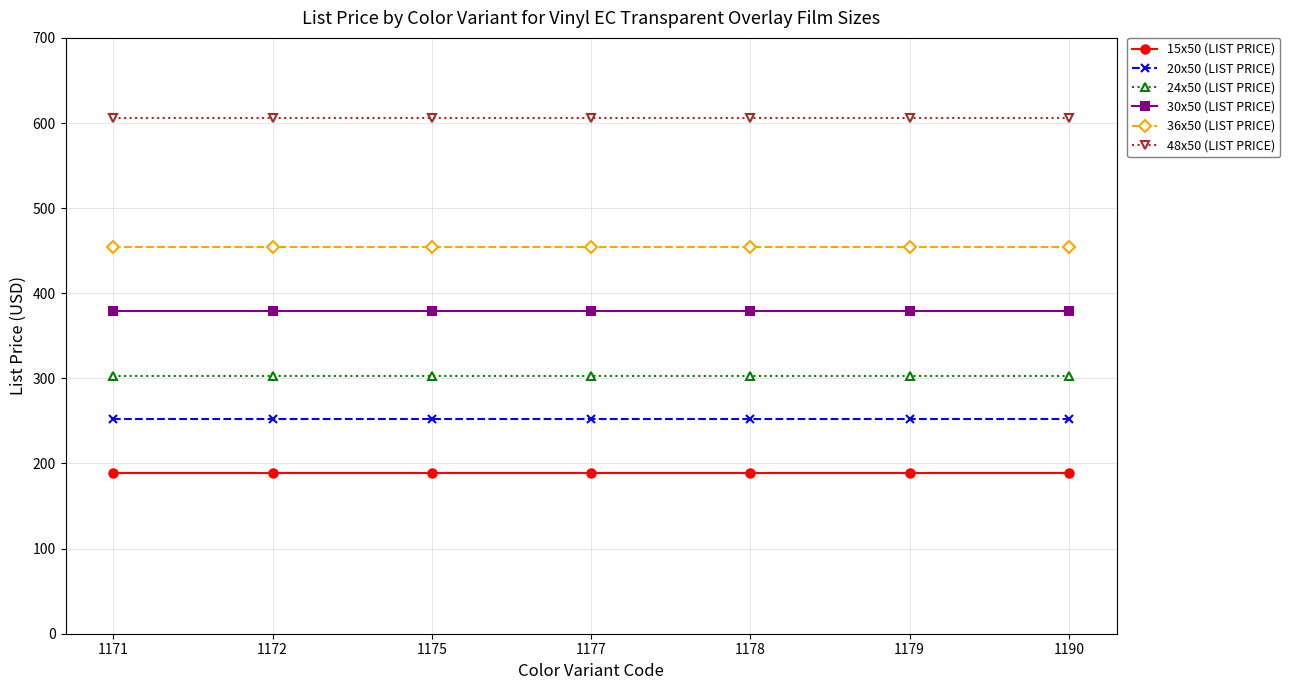

What is the value of the 30x50 (LIST PRICE) point at the 1st from the left?

378.8